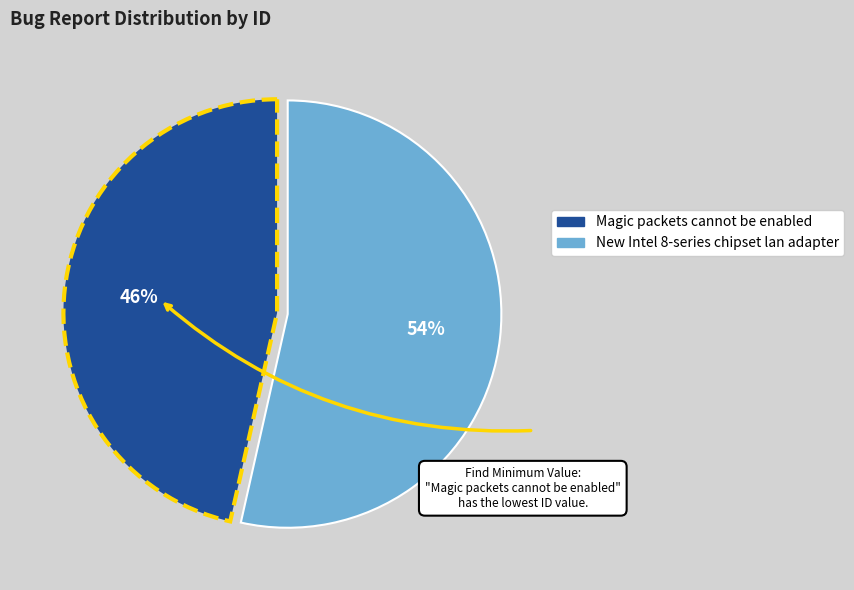

The Magic packets cannot be enabled slice represents 46% of the pie. True or false?

True